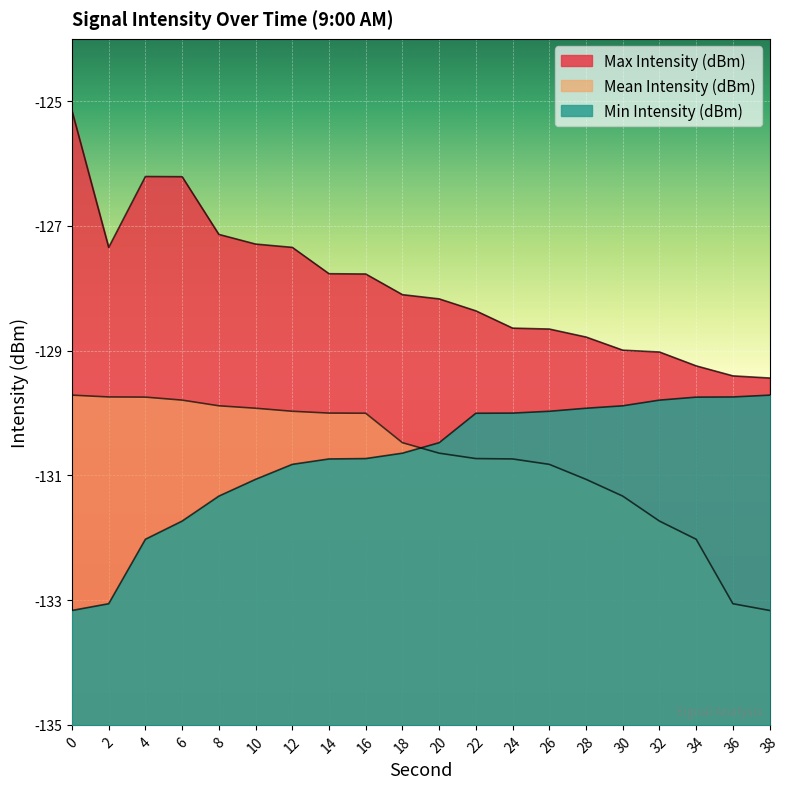

Rank the series at 22 from highest to lowest value.

Max Intensity (dBm), Min Intensity (dBm), Mean Intensity (dBm)